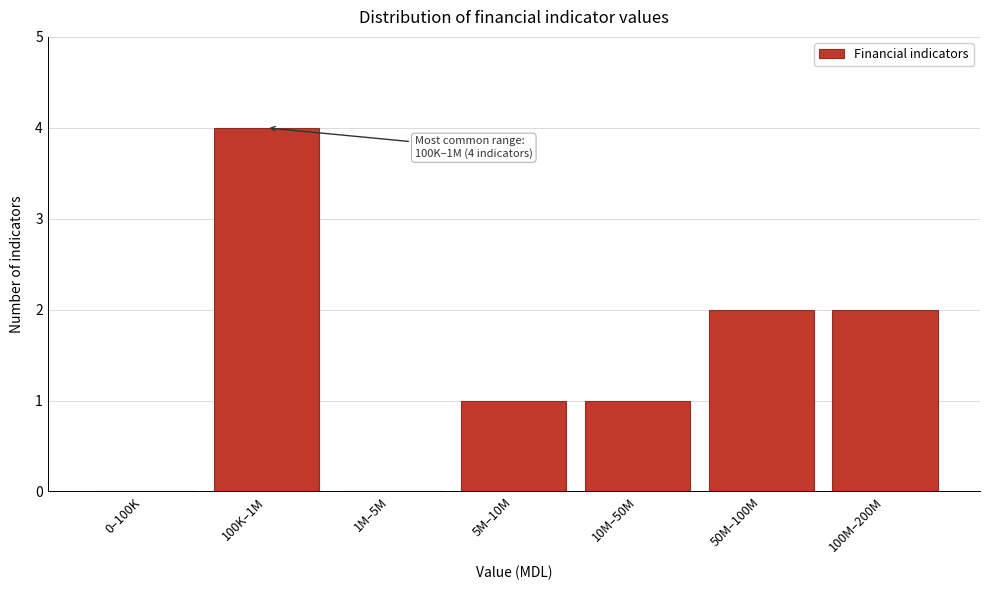

Reading left to right, transcribe all the data shown in this chart.

0–100K=0	100K–1M=4	1M–5M=0	5M–10M=1	10M–50M=1	50M–100M=2	100M–200M=2